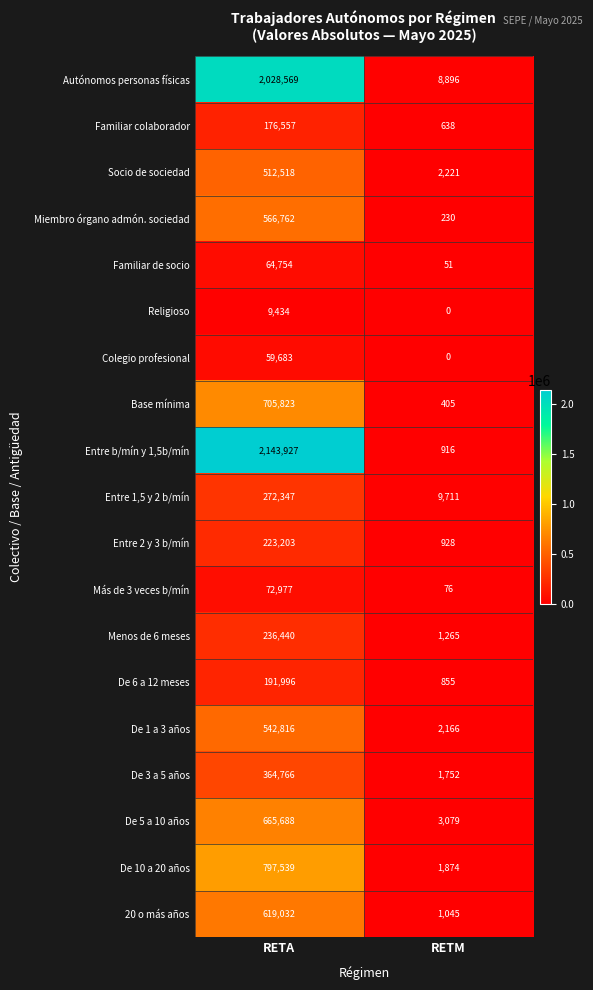

What value does the De 10 a 20 años series have at RETA?

797539